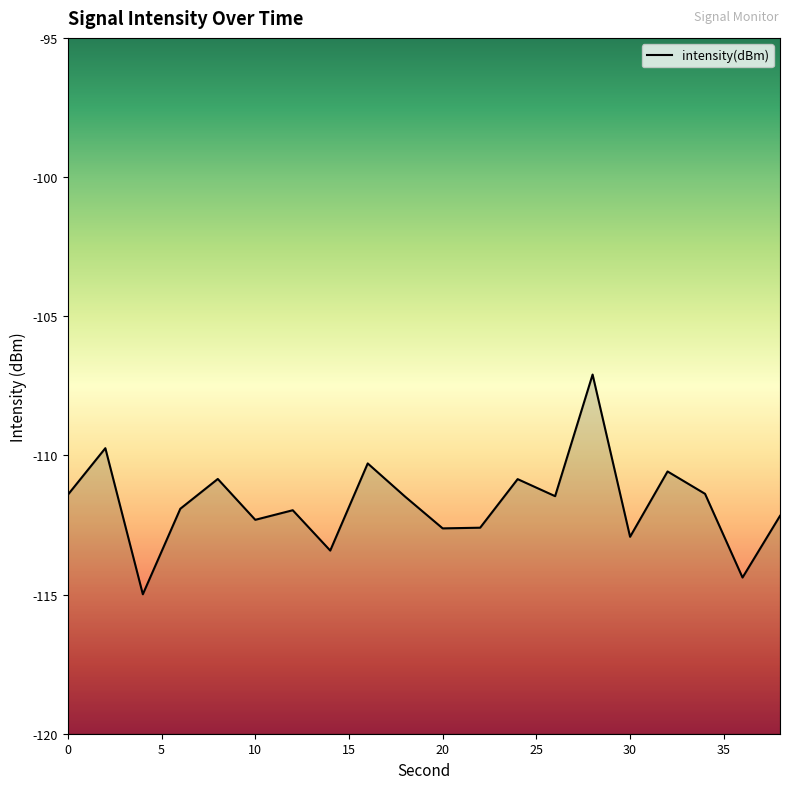

What is the difference between the values at 18 and 16?

1.2